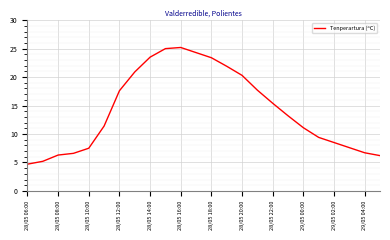

What is the maximum value shown in the chart?

25.2